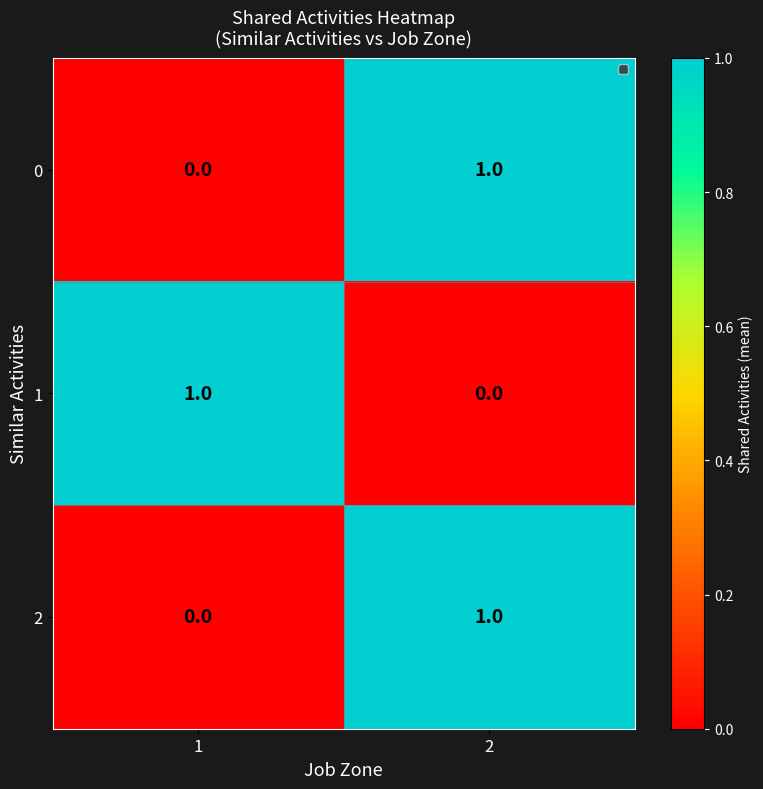

At how many categories does at least one series exceed 0?

2